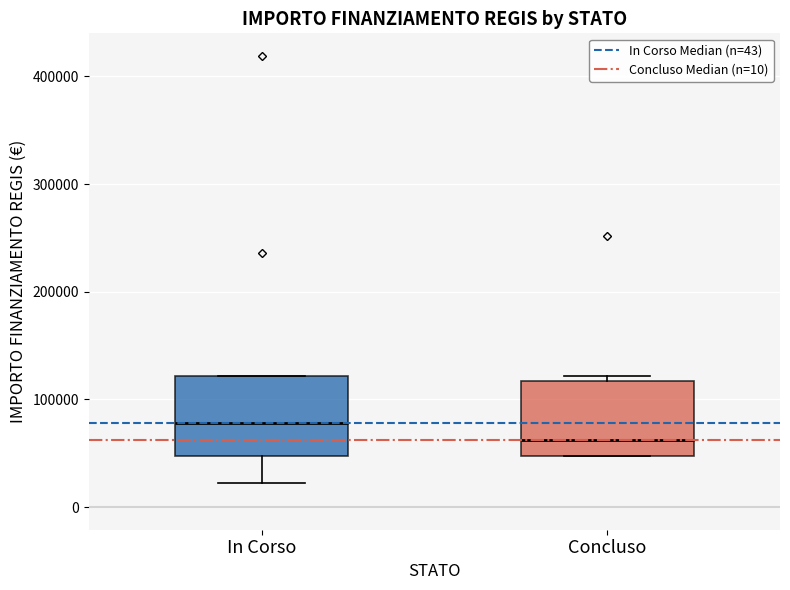

Where is the lower edge of the box for Concluso on the y-axis? The values are not printed on the chart, so give them approximately, as read against the axis.

50000